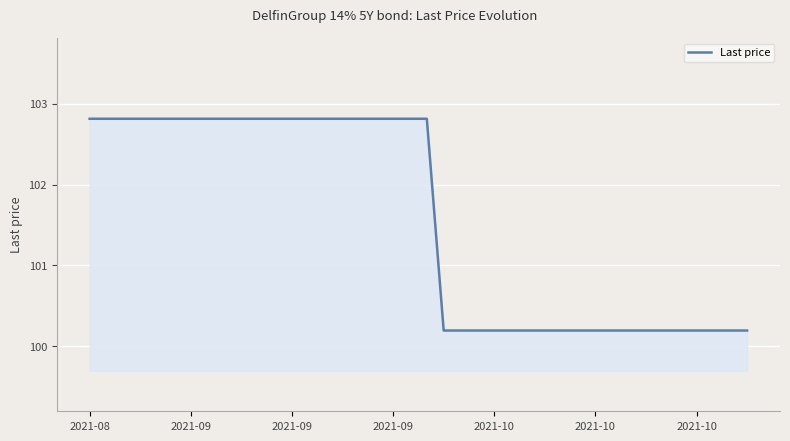

What is the difference between the maximum and minimum values?

2.6